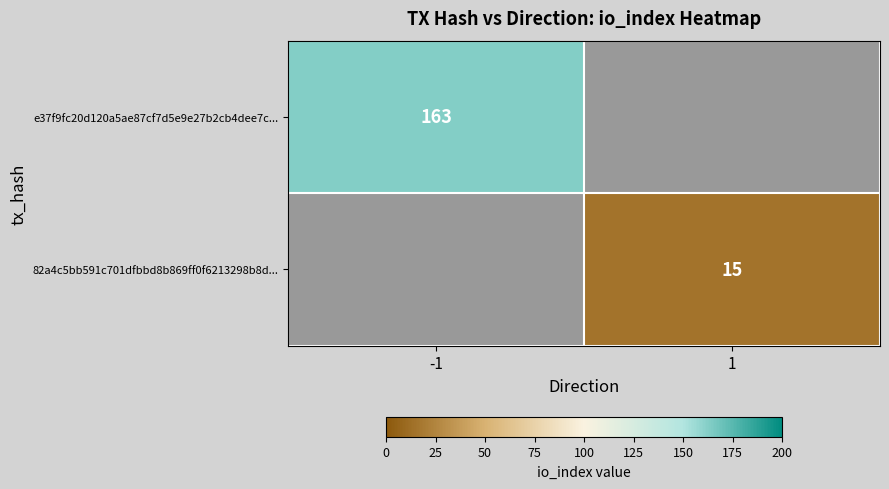

Is the value of e37f9fc20d120a5ae87cf7d5e9e27b2cb4dee7c... at -1 greater than the value of 82a4c5bb591c701dfbbd8b869ff0f6213298b8d... at 1?

Yes